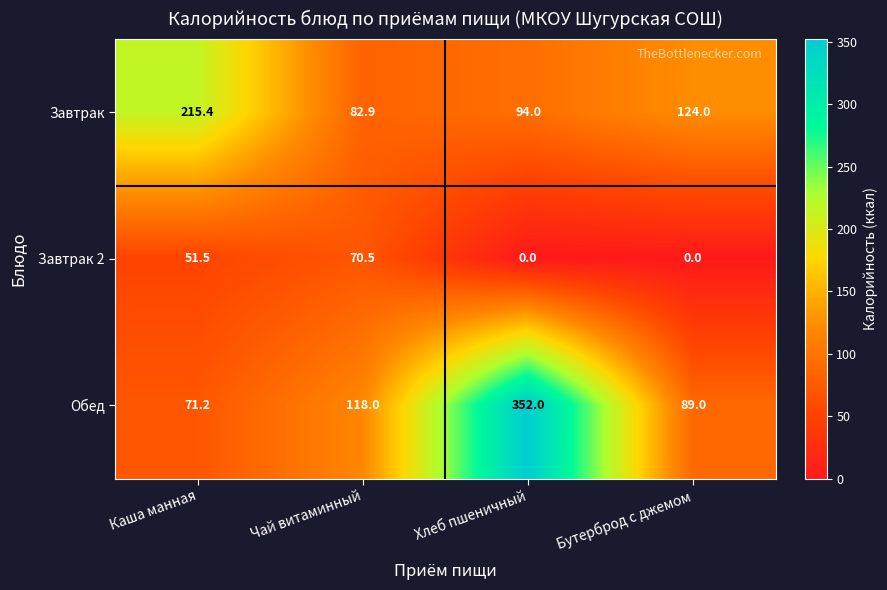

At Каша манная, list the series in order from largest to smallest.

Завтрак, Обед, Завтрак 2